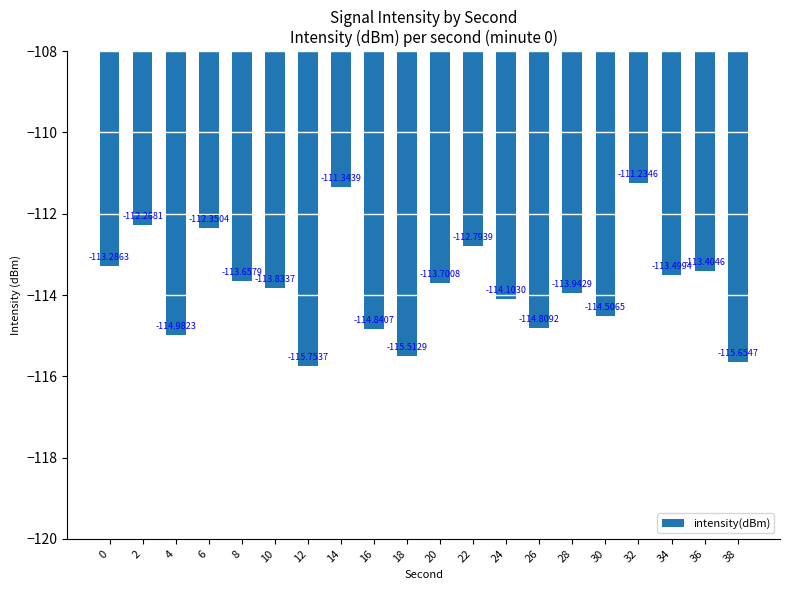

Rank the categories by value from highest to lowest.

32, 14, 2, 6, 22, 0, 36, 34, 8, 20, 10, 28, 24, 30, 26, 16, 4, 18, 38, 12